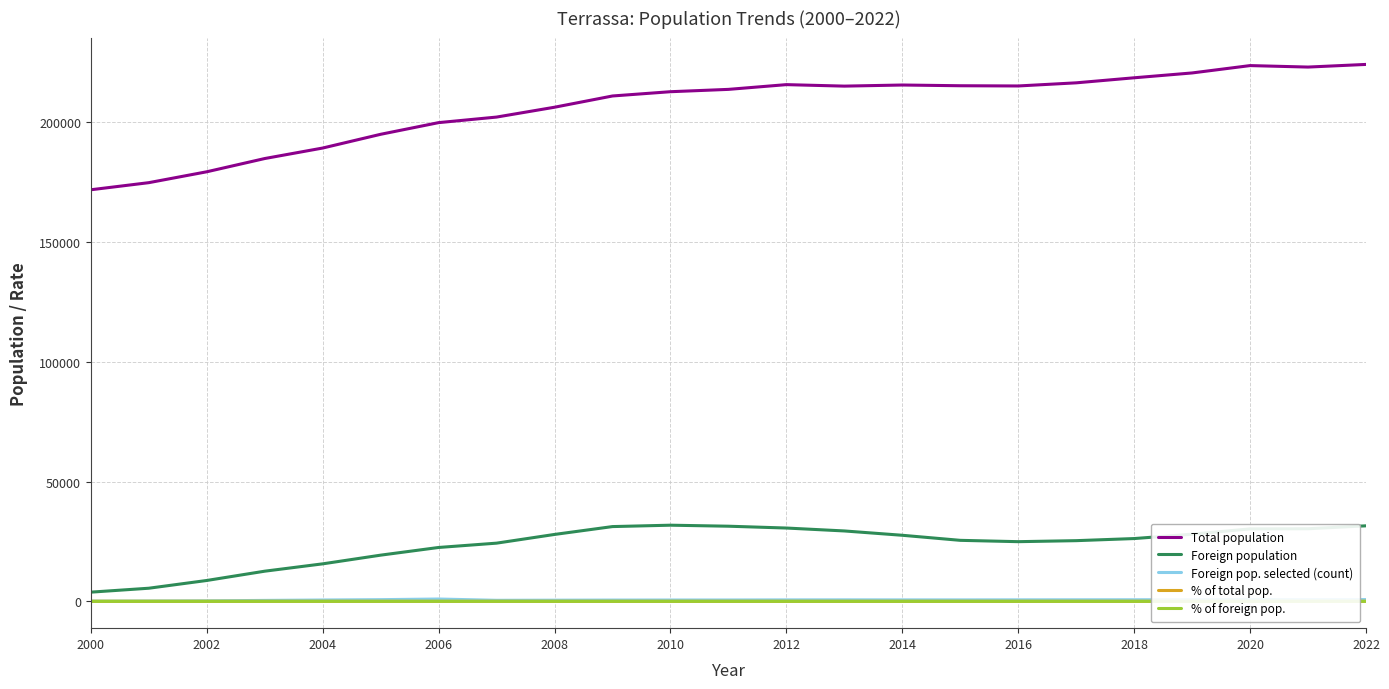

Which series has the largest total across all categories?

Total population